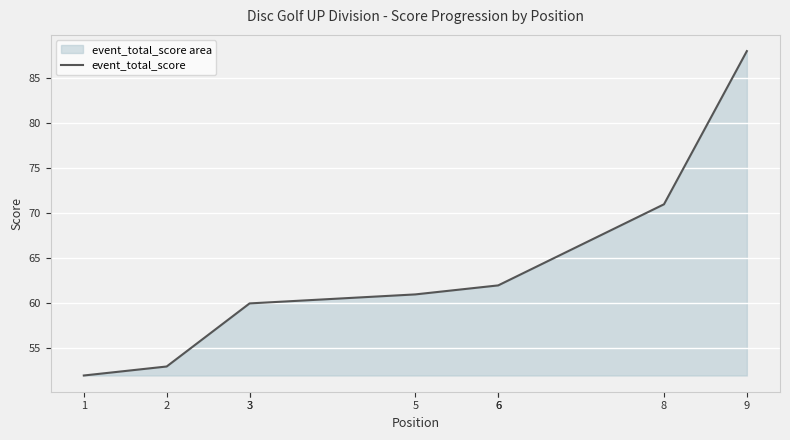

What is the value of the 2nd point from the left?

53